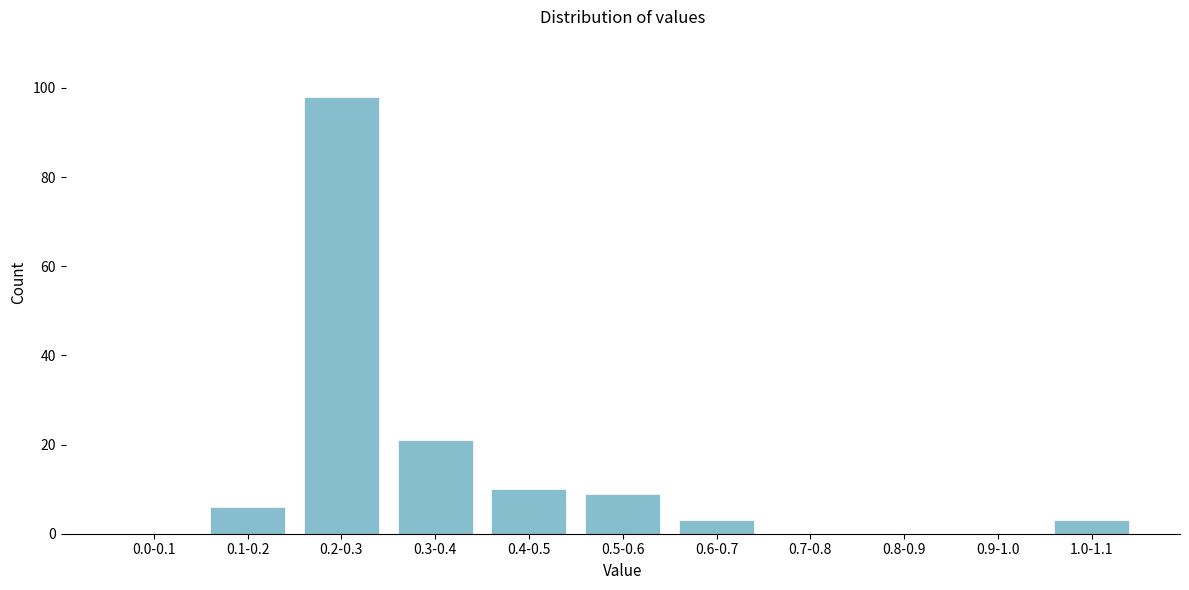

Reading left to right, transcribe all the data shown in this chart.

0.0-0.1=0	0.1-0.2=6	0.2-0.3=98	0.3-0.4=21	0.4-0.5=10	0.5-0.6=9	0.6-0.7=3	0.7-0.8=0	0.8-0.9=0	0.9-1.0=0	1.0-1.1=3